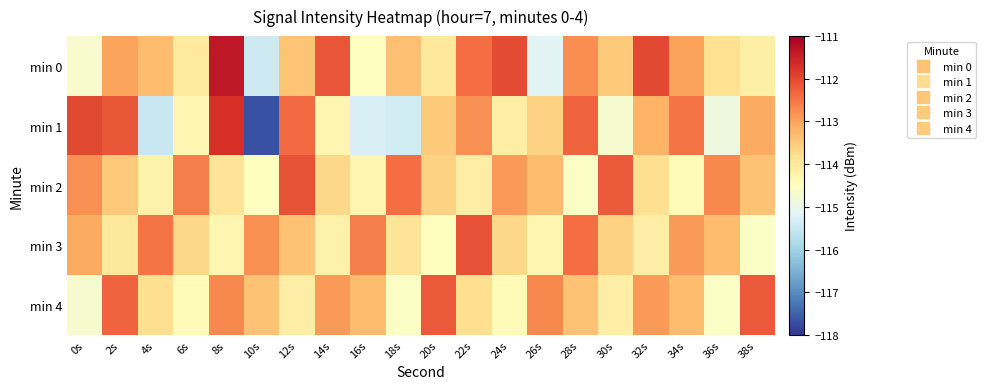

Reading left to right, transcribe all the data shown in this chart.

min 0: 0s=-114.7	2s=-113.0	4s=-113.3	6s=-114.0	8s=-111.4	10s=-115.5	12s=-113.4	14s=-112.1	16s=-114.5	18s=-113.4	20s=-114.0	22s=-112.4	24s=-112.0	26s=-115.1	28s=-112.8	30s=-113.5	32s=-112.0	34s=-113.0	36s=-113.8	38s=-114.2
min 1: 0s=-112.0	2s=-112.2	4s=-115.5	6s=-114.3	8s=-111.7	10s=-117.7	12s=-112.4	14s=-114.3	16s=-115.3	18s=-115.4	20s=-113.5	22s=-112.8	24s=-114.1	26s=-113.6	28s=-112.3	30s=-114.7	32s=-113.2	34s=-112.5	36s=-114.9	38s=-113.1
min 2: 0s=-112.8	2s=-113.5	4s=-114.2	6s=-112.6	8s=-113.9	10s=-114.5	12s=-112.1	14s=-113.7	16s=-114.3	18s=-112.4	20s=-113.6	22s=-114.1	24s=-112.9	26s=-113.3	28s=-114.6	30s=-112.2	32s=-113.8	34s=-114.4	36s=-112.7	38s=-113.4
min 3: 0s=-113.1	2s=-114.0	4s=-112.5	6s=-113.7	8s=-114.3	10s=-112.8	12s=-113.4	14s=-114.2	16s=-112.6	18s=-113.9	20s=-114.5	22s=-112.1	24s=-113.7	26s=-114.3	28s=-112.4	30s=-113.6	32s=-114.1	34s=-112.9	36s=-113.3	38s=-114.6
min 4: 0s=-114.7	2s=-112.3	4s=-113.8	6s=-114.4	8s=-112.7	10s=-113.4	12s=-114.1	14s=-112.9	16s=-113.3	18s=-114.6	20s=-112.2	22s=-113.8	24s=-114.4	26s=-112.7	28s=-113.4	30s=-114.1	32s=-112.9	34s=-113.3	36s=-114.6	38s=-112.2